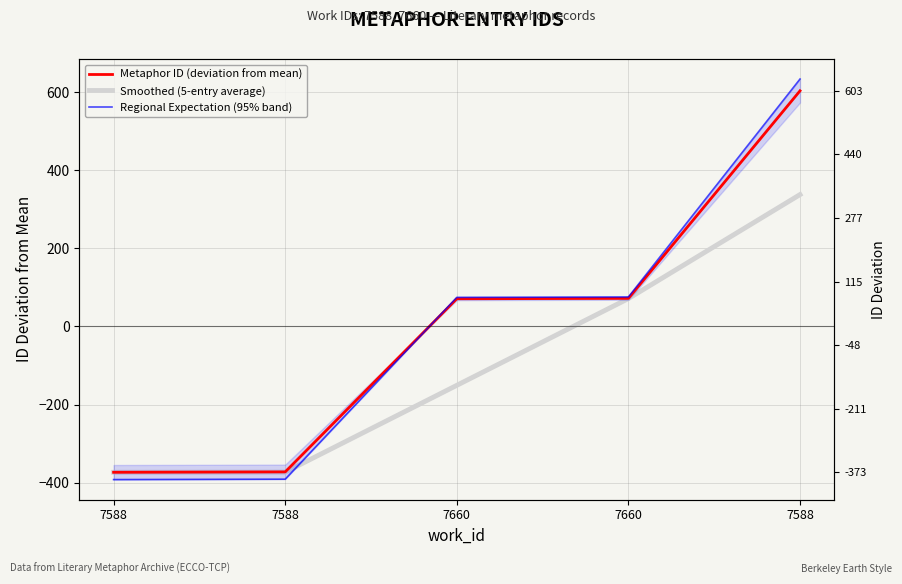

Which series has the widest spread of values?

Regional Expectation (95% band)